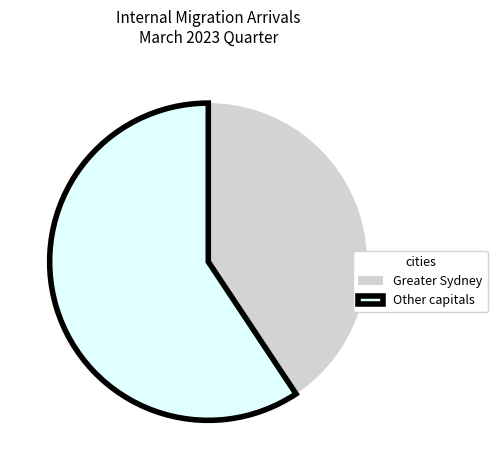

Is there any slice that represents more than half of the pie?

Yes